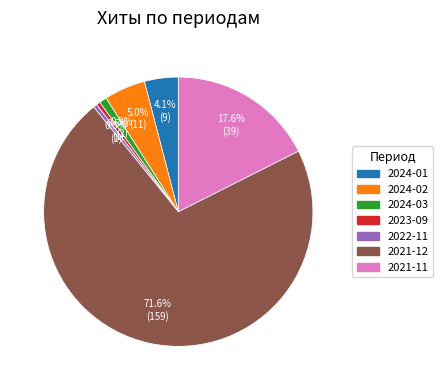

To the nearest percent, what is the average slice percentage?

14%